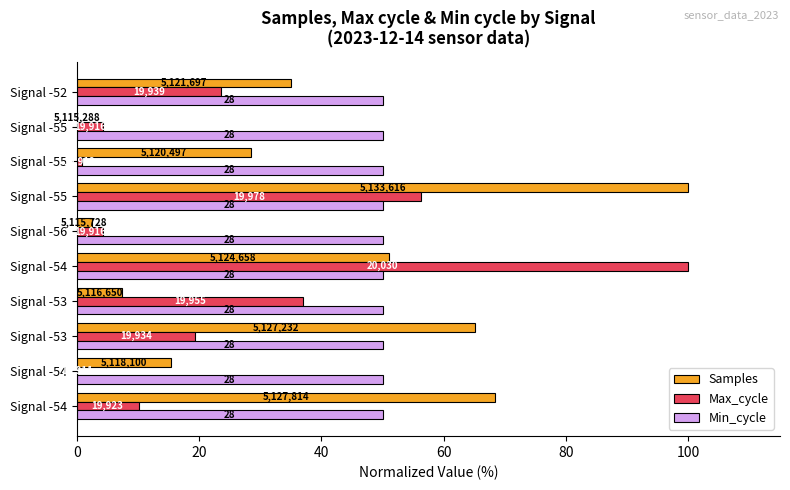

Which series has the largest range (max minus min)?

Samples